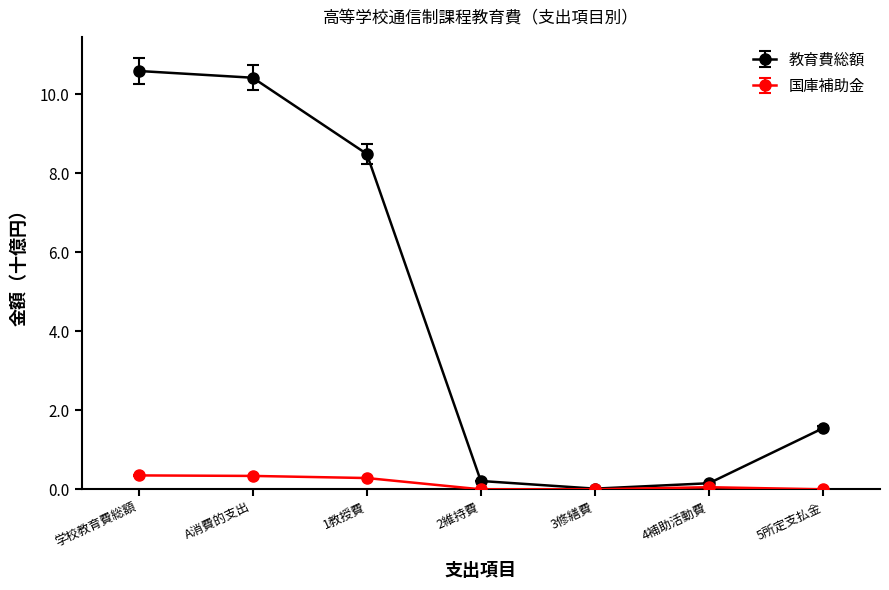

The value of 国庫補助金 at 4補助活動費 is 0.1. True or false?

True